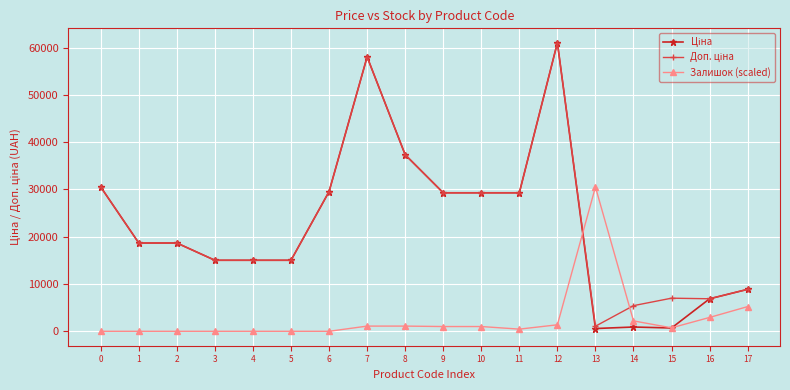

At which category does the chart reach its peak across all series?

12